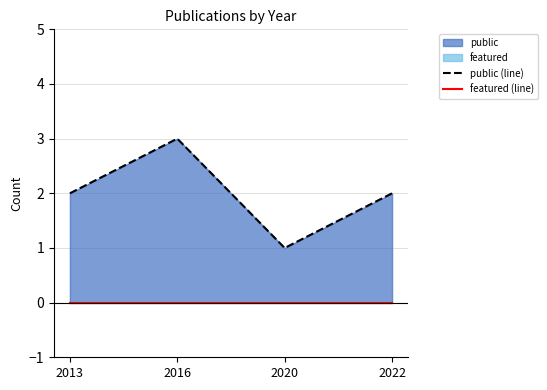

At which category is the sum across all series the highest?

2016